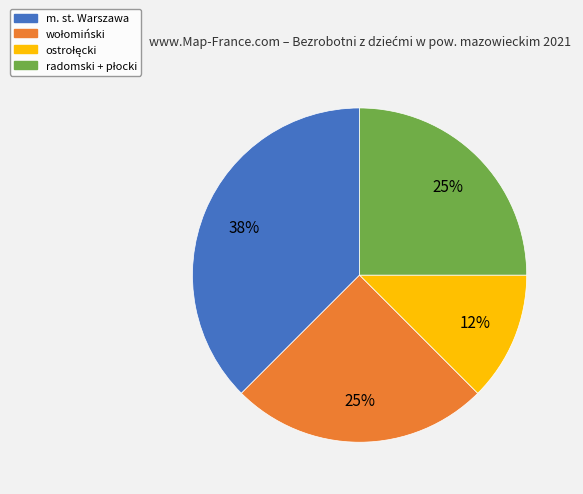

Is there any slice that represents more than half of the pie?

No